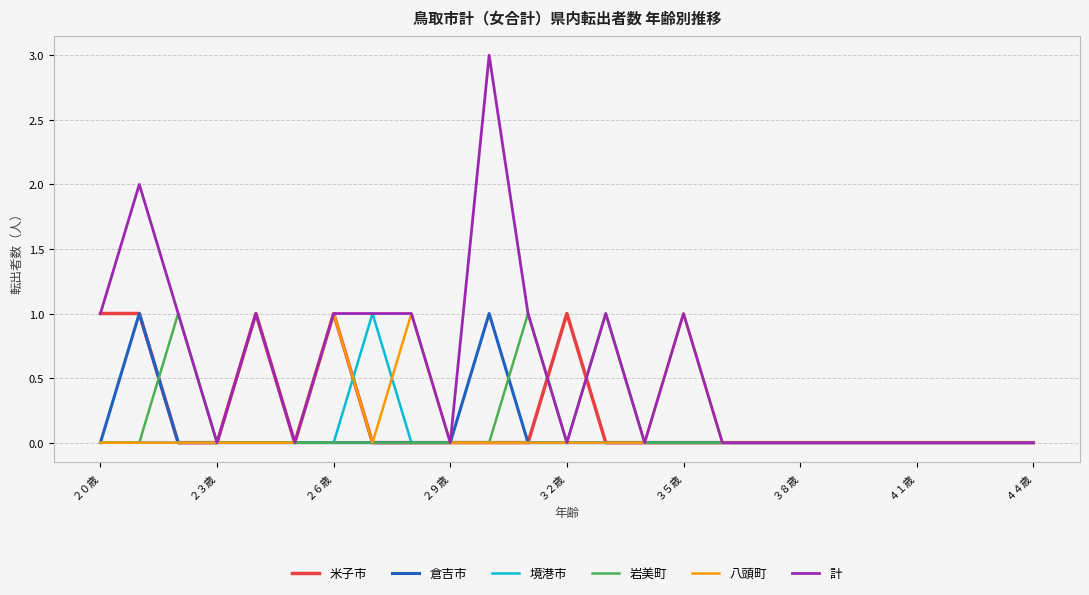

What is the difference between the maximum and minimum values in the 計 series?

3